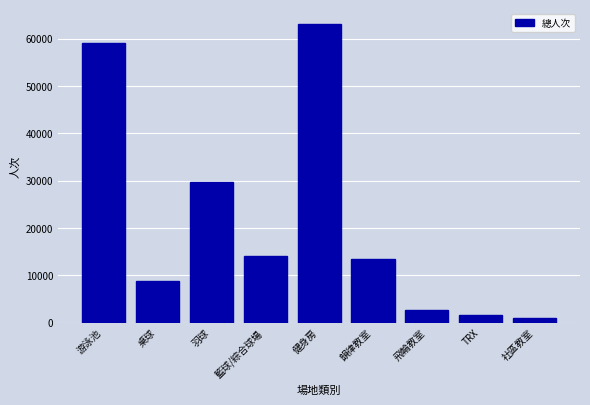

Reading left to right, transcribe all the data shown in this chart.

游泳池=59039	桌球=8784	羽球=29753	籃球/綜合球場=14156	健身房=63036	韻律教室=13436	飛輪教室=2618	TRX=1707	社區教室=919